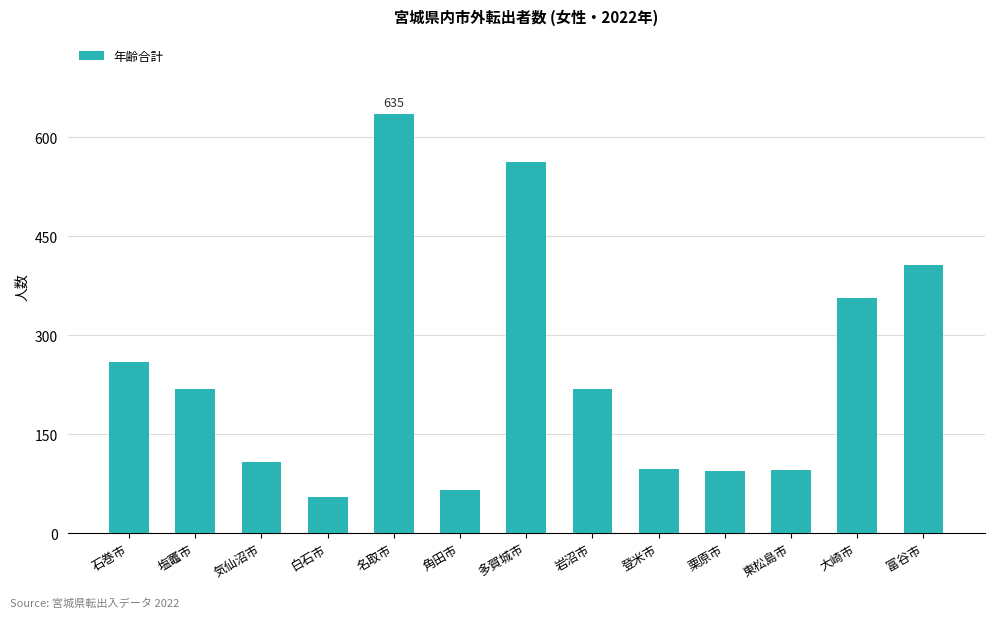

Does the chart contain any negative values?

No